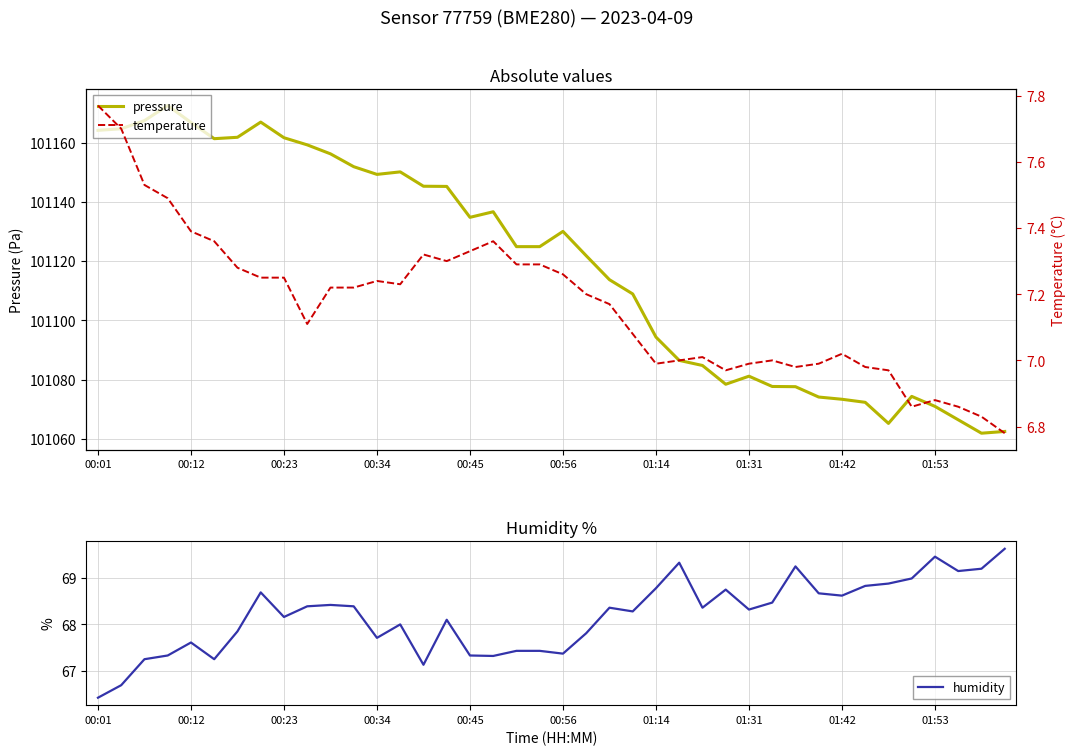

Does the chart display data point markers on the line(s)?

No